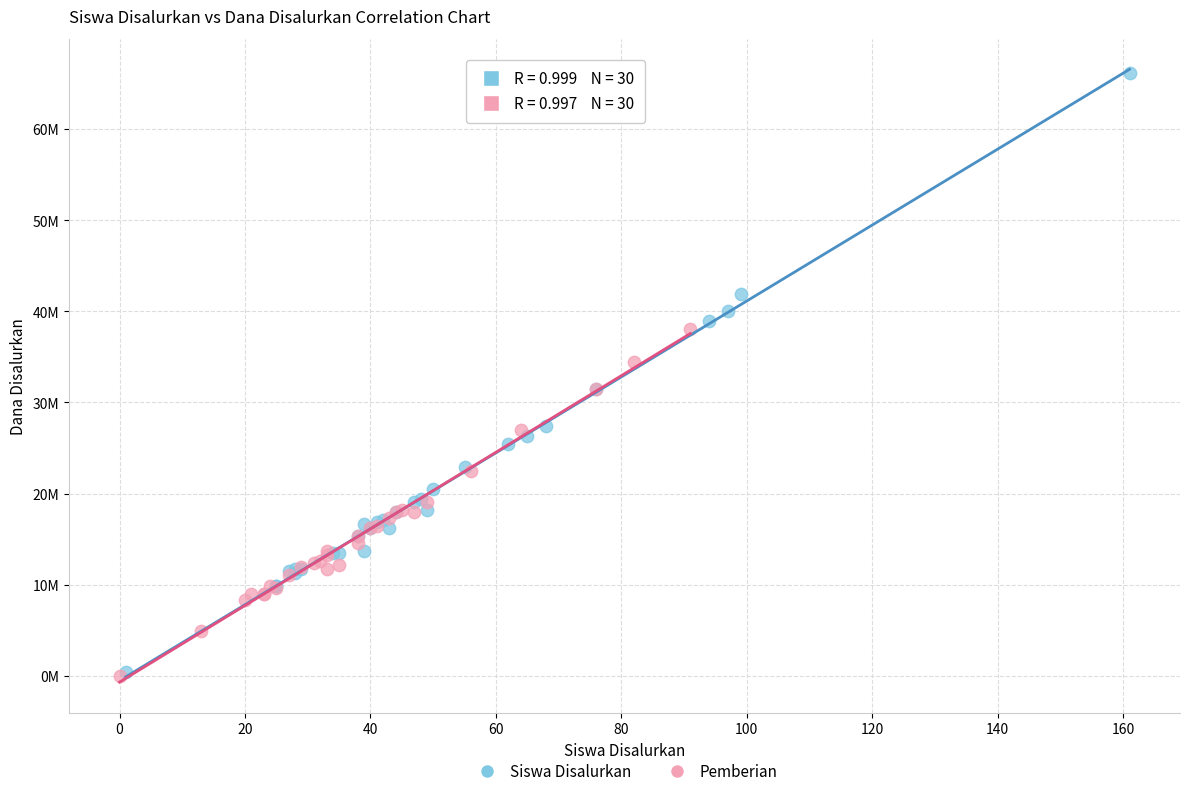

What are all the series names shown in the legend?

Siswa Disalurkan, Pemberian